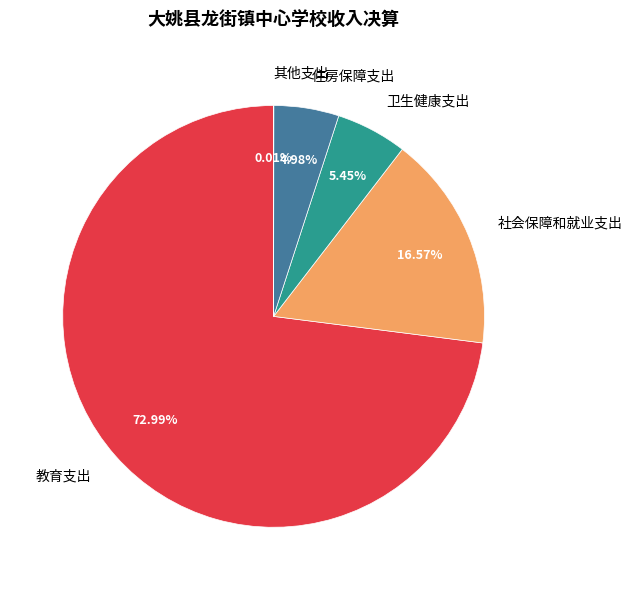

To the nearest percent, what is the average slice percentage?

20%